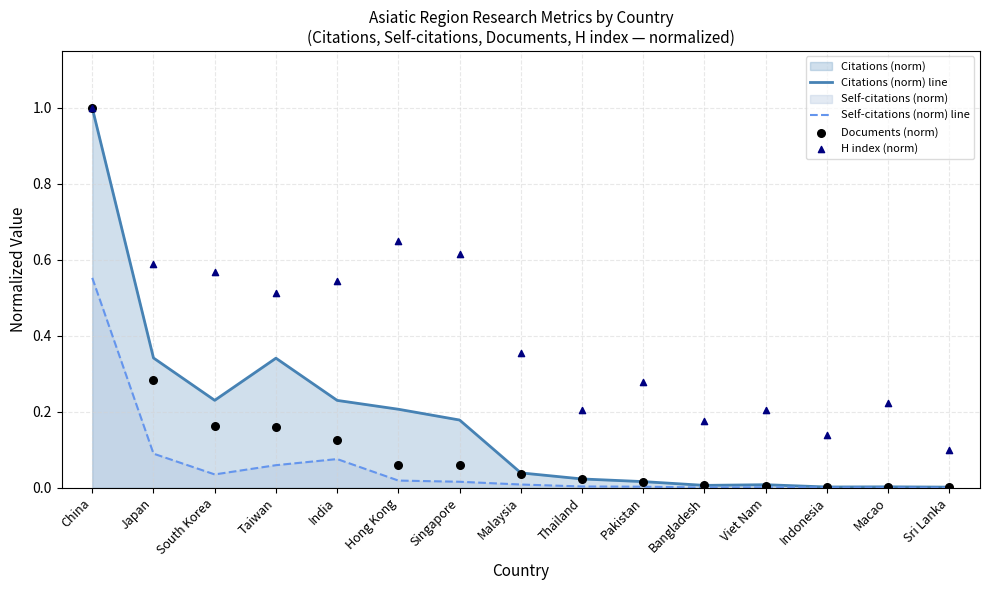

Which series has the largest Y range (max minus min)?

Citations (norm) line